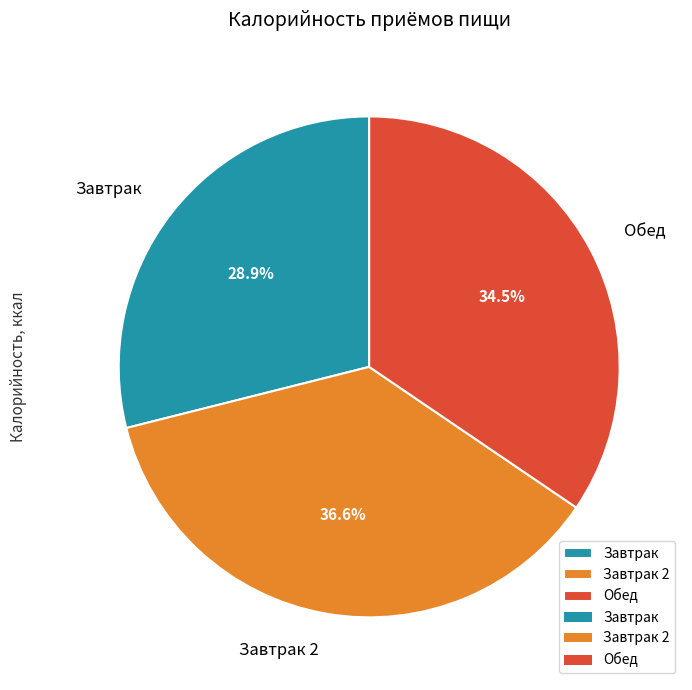

Is there any slice that represents more than half of the pie?

No